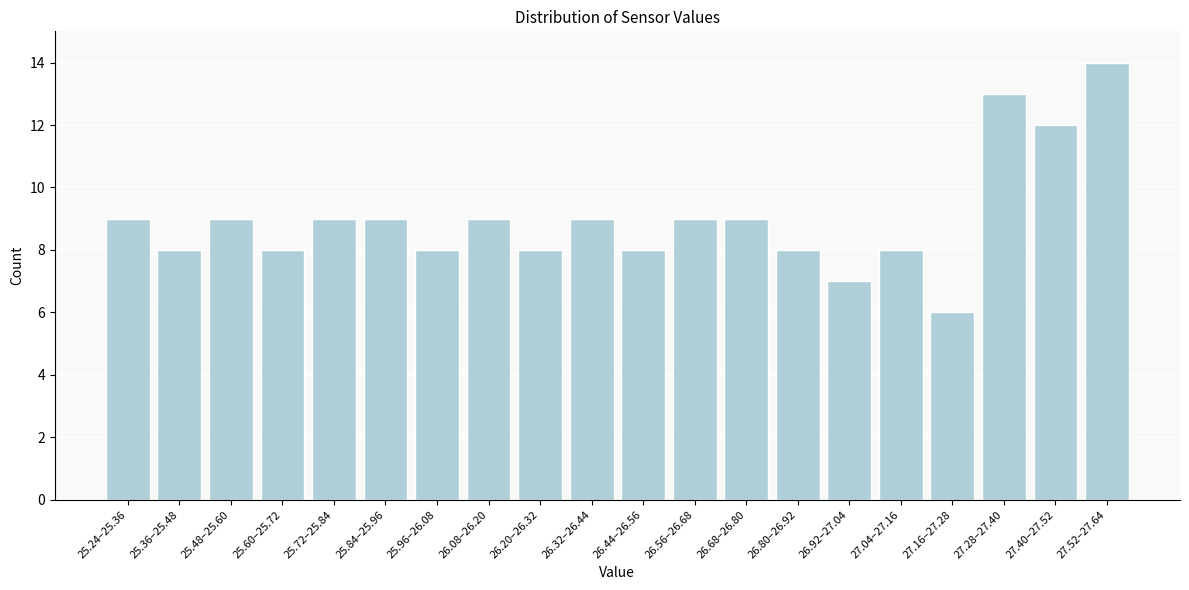

Reading right to left, extract all data points from this chart.

27.52–27.64=14	27.40–27.52=12	27.28–27.40=13	27.16–27.28=6	27.04–27.16=8	26.92–27.04=7	26.80–26.92=8	26.68–26.80=9	26.56–26.68=9	26.44–26.56=8	26.32–26.44=9	26.20–26.32=8	26.08–26.20=9	25.96–26.08=8	25.84–25.96=9	25.72–25.84=9	25.60–25.72=8	25.48–25.60=9	25.36–25.48=8	25.24–25.36=9